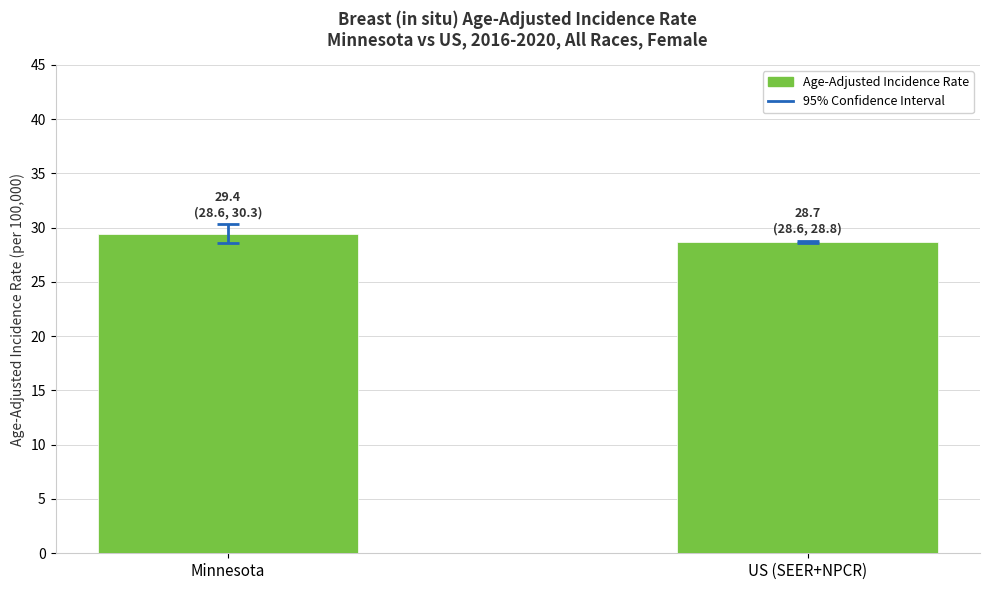

At which label does the data first exceed 29?

Minnesota